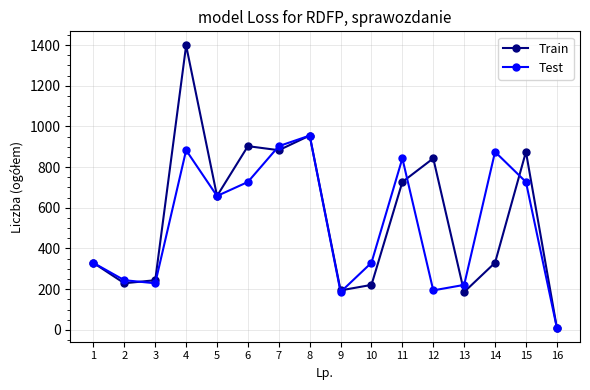

The value of Train at 9 is 44. True or false?

False